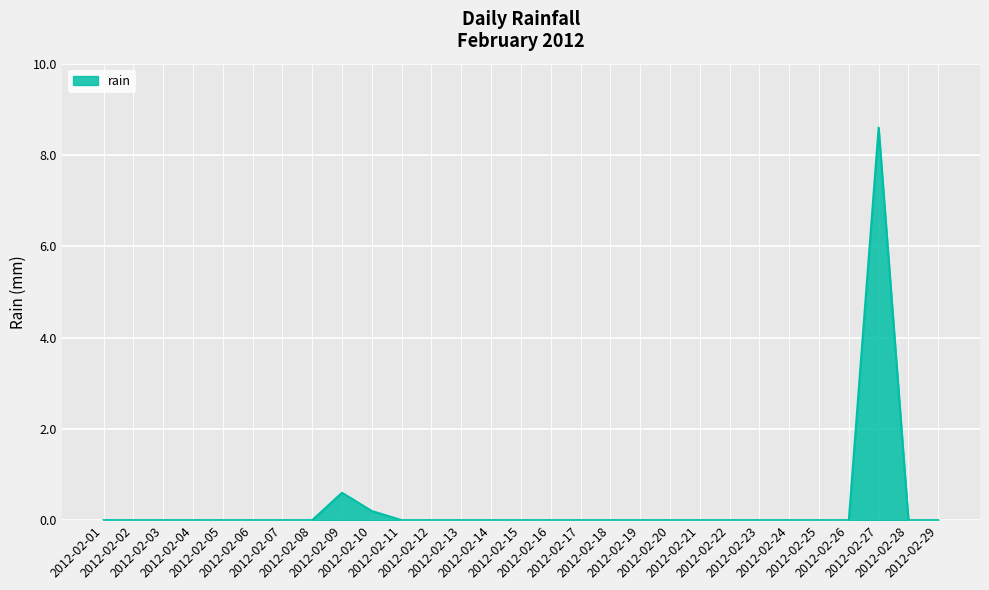

Is it true that the value at 2012-02-09 is 0.6?

True